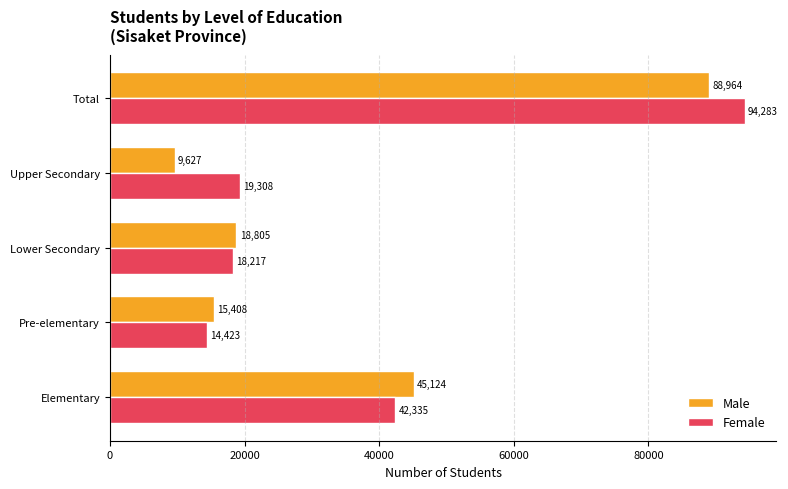

At which category is the sum across all series the highest?

Total